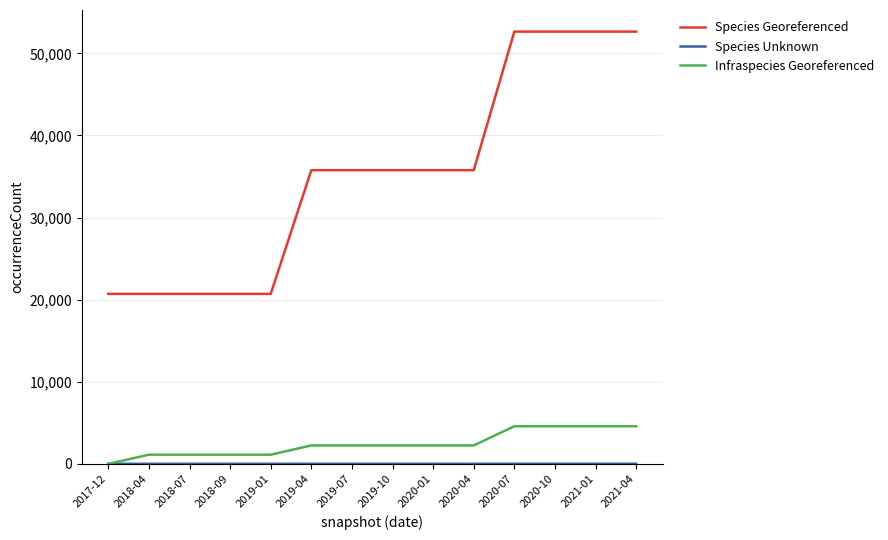

Which series has the largest total across all categories?

Species Georeferenced